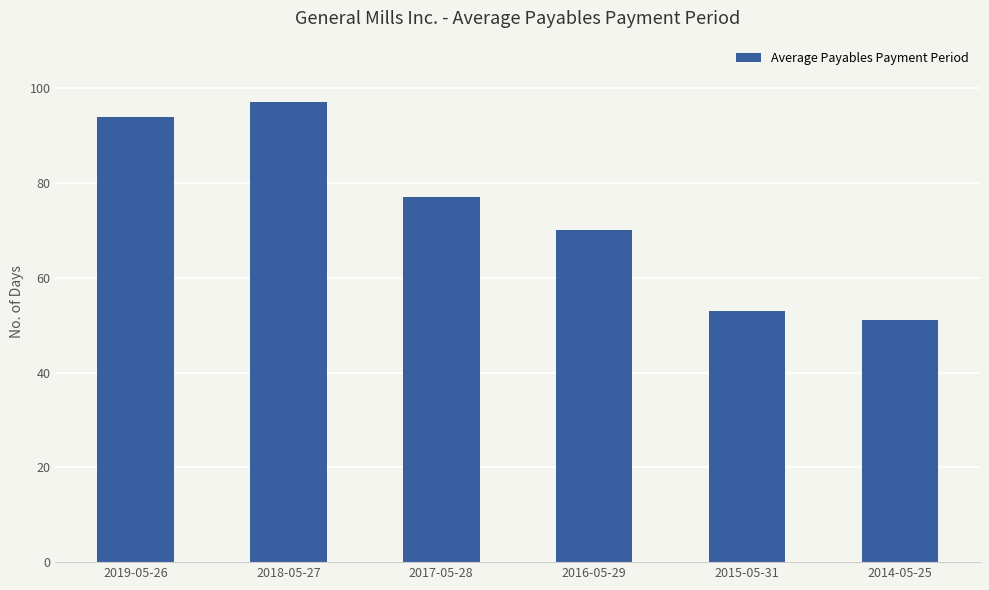

What is the average value?

74